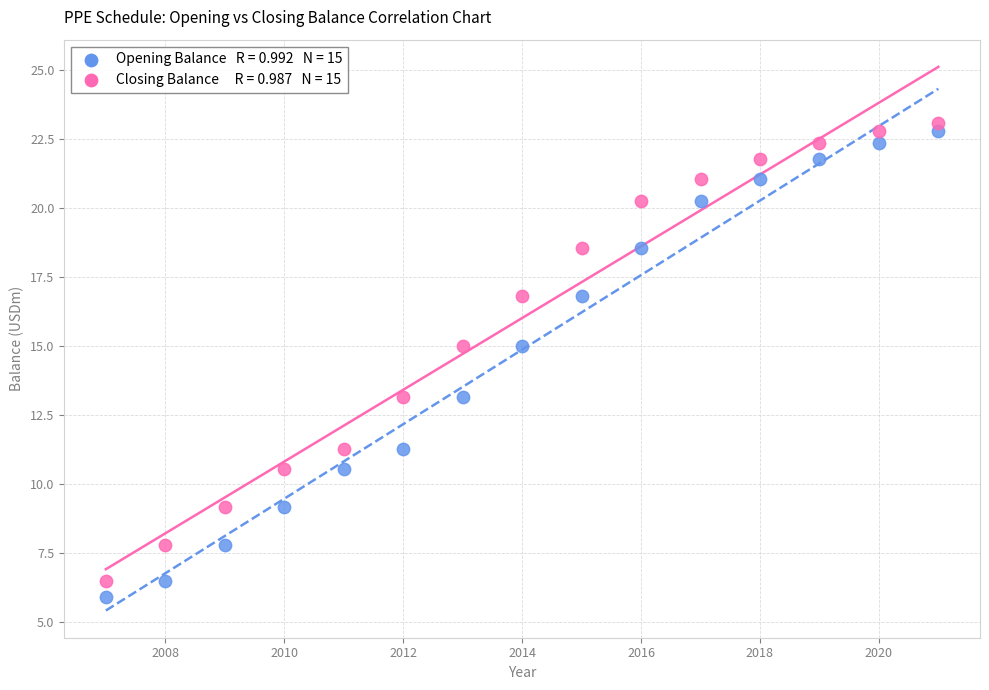

Across all data points, what is the range of Y values (max minus min)?

17.2